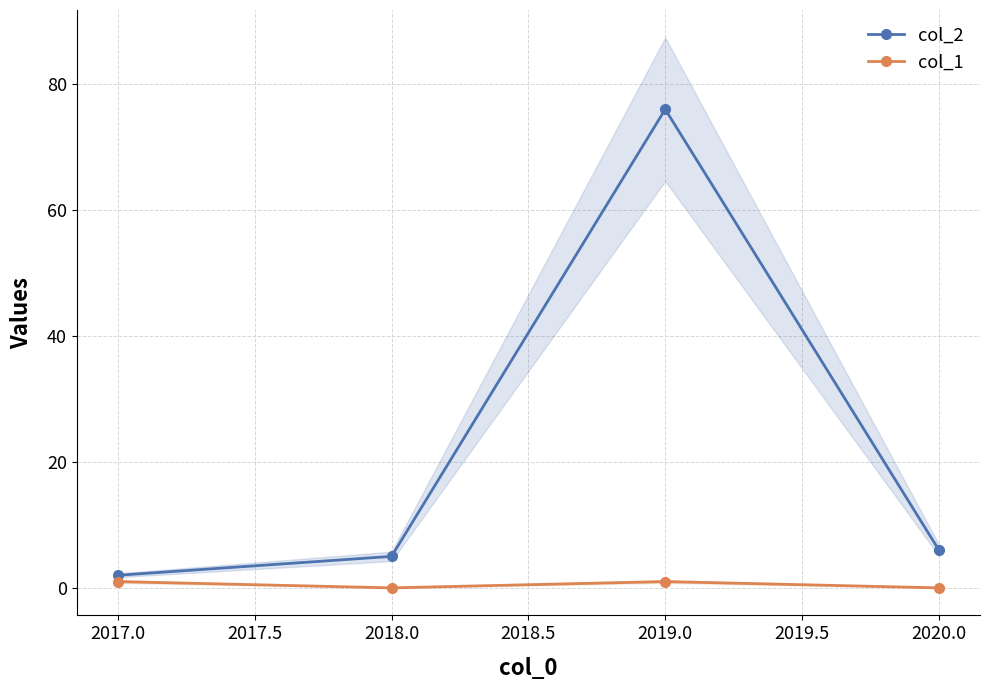

Reading left to right, transcribe all the data shown in this chart.

col_2: 2	5	76	6
col_1: 1	0	1	0